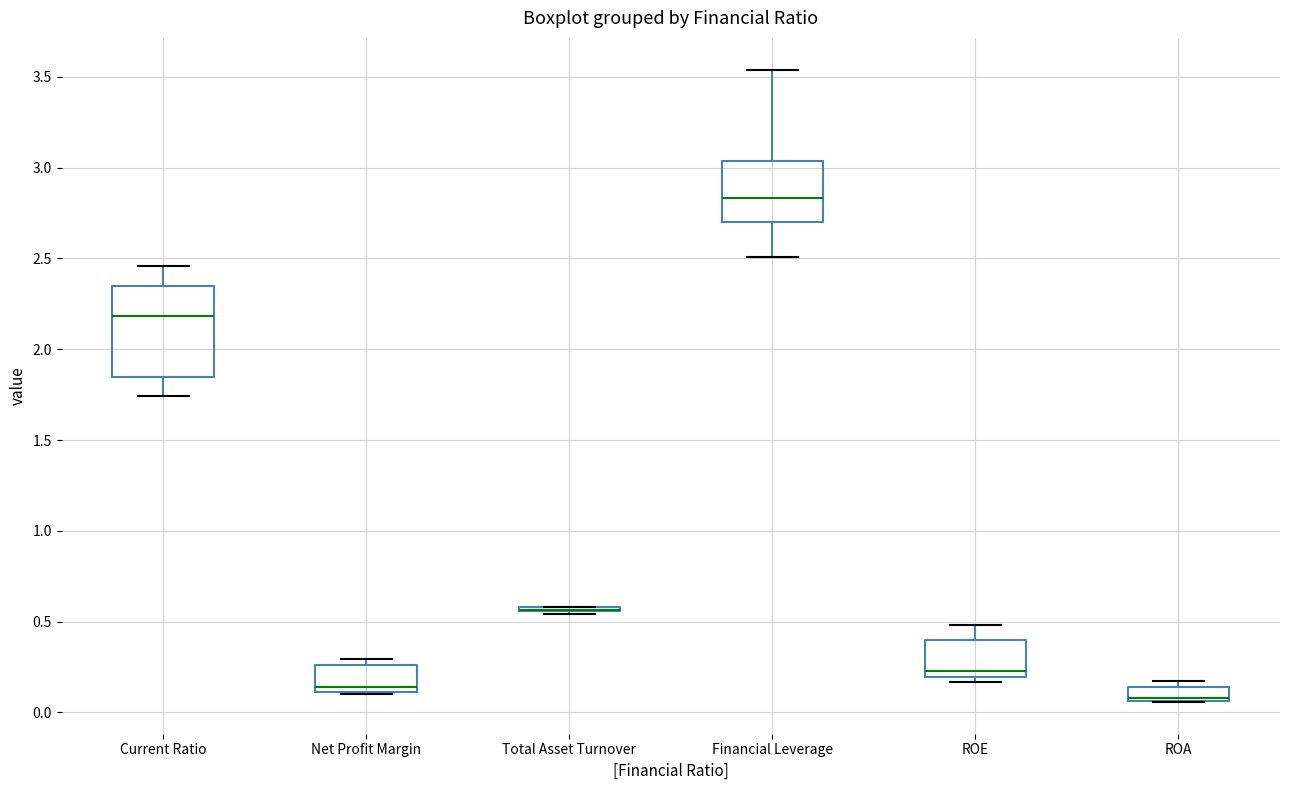

Reading left to right, read every box against the y-axis: the position of its median line, the range the box covers, and the ends of its whiskers. The values are not printed on the chart, so give them approximately, as read against the axis.

Current Ratio: median 2.20, box 1.85 to 2.35, whiskers 1.75 to 2.45
Net Profit Margin: median 0.15, box 0.10 to 0.25, whiskers 0.10 to 0.30
Total Asset Turnover: box collapsed to a line at 0.55, whiskers 0.55 to 0.60
Financial Leverage: median 2.85, box 2.70 to 3.05, whiskers 2.50 to 3.55
ROE: median 0.25, box 0.20 to 0.40, whiskers 0.15 to 0.50
ROA: median 0.10, box 0.05 to 0.15, whiskers 0.05 to 0.15 (just above the box's upper edge)